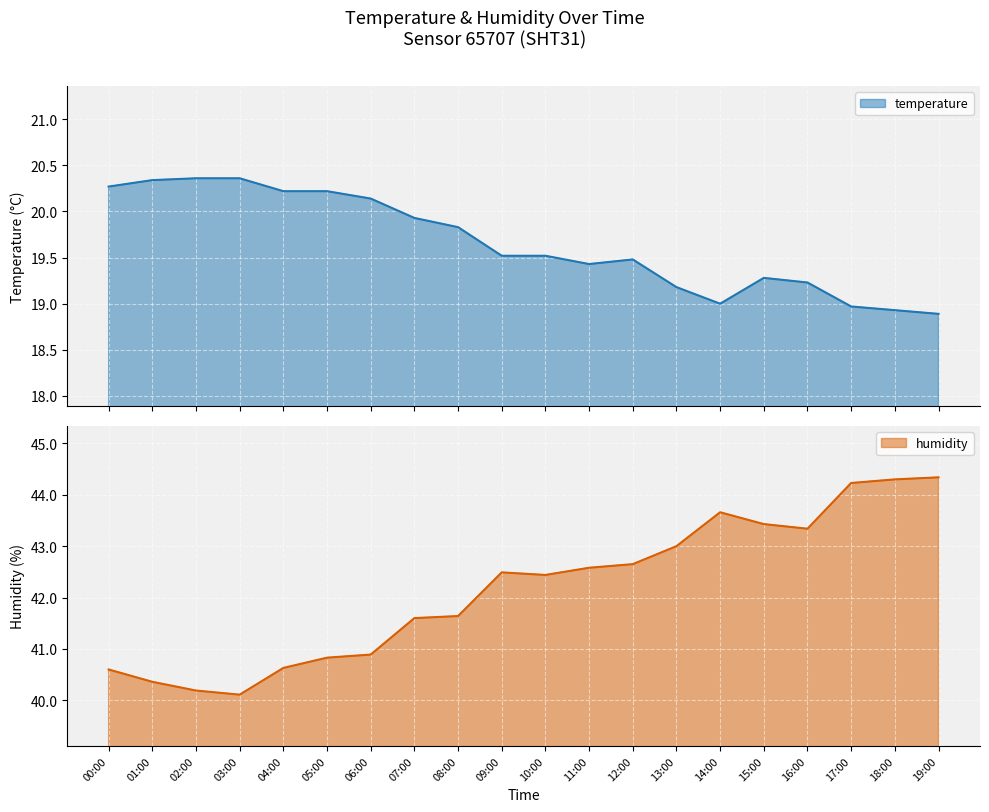

How many lines are shown in the chart?

2